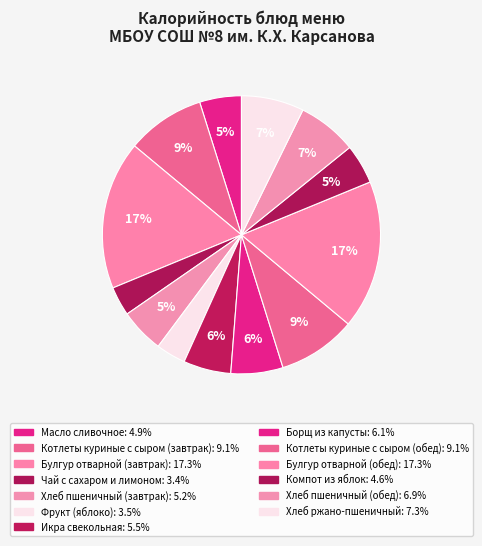

To the nearest percent, what portion does Масло сливочное represent?

5%